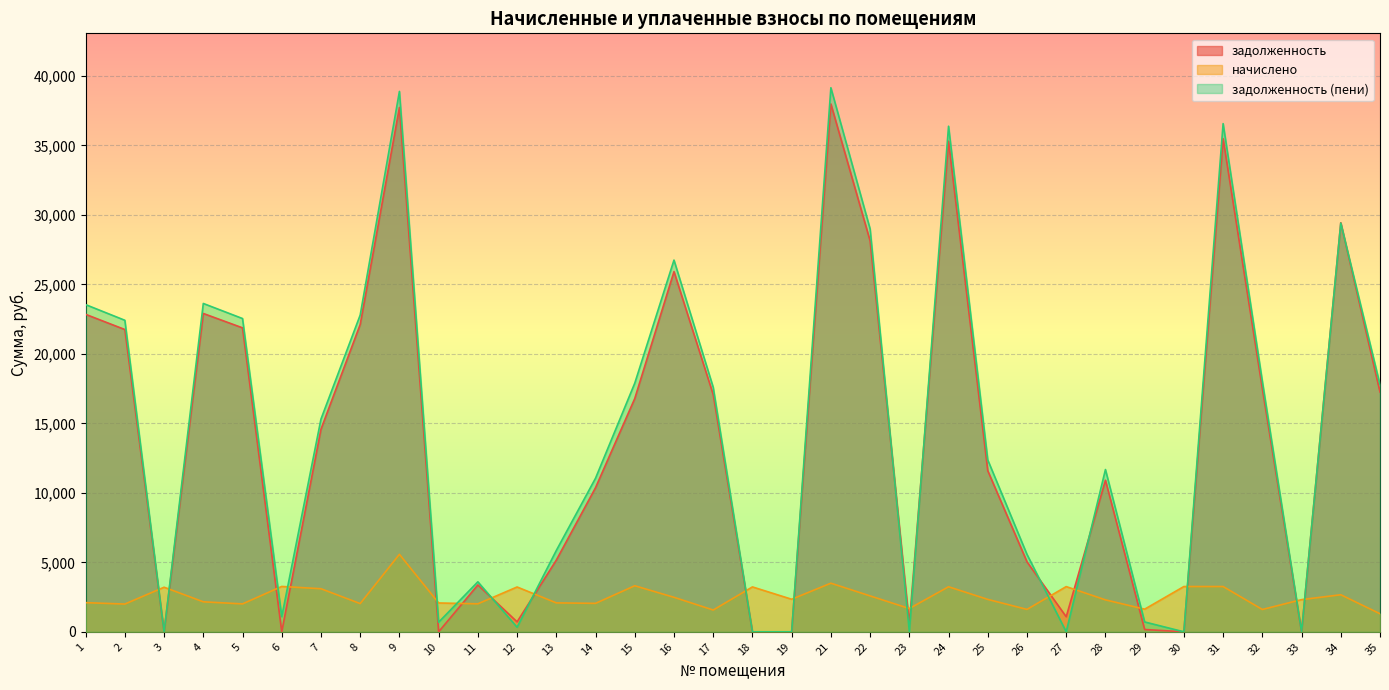

At which label is задолженность closest to 18991?

32